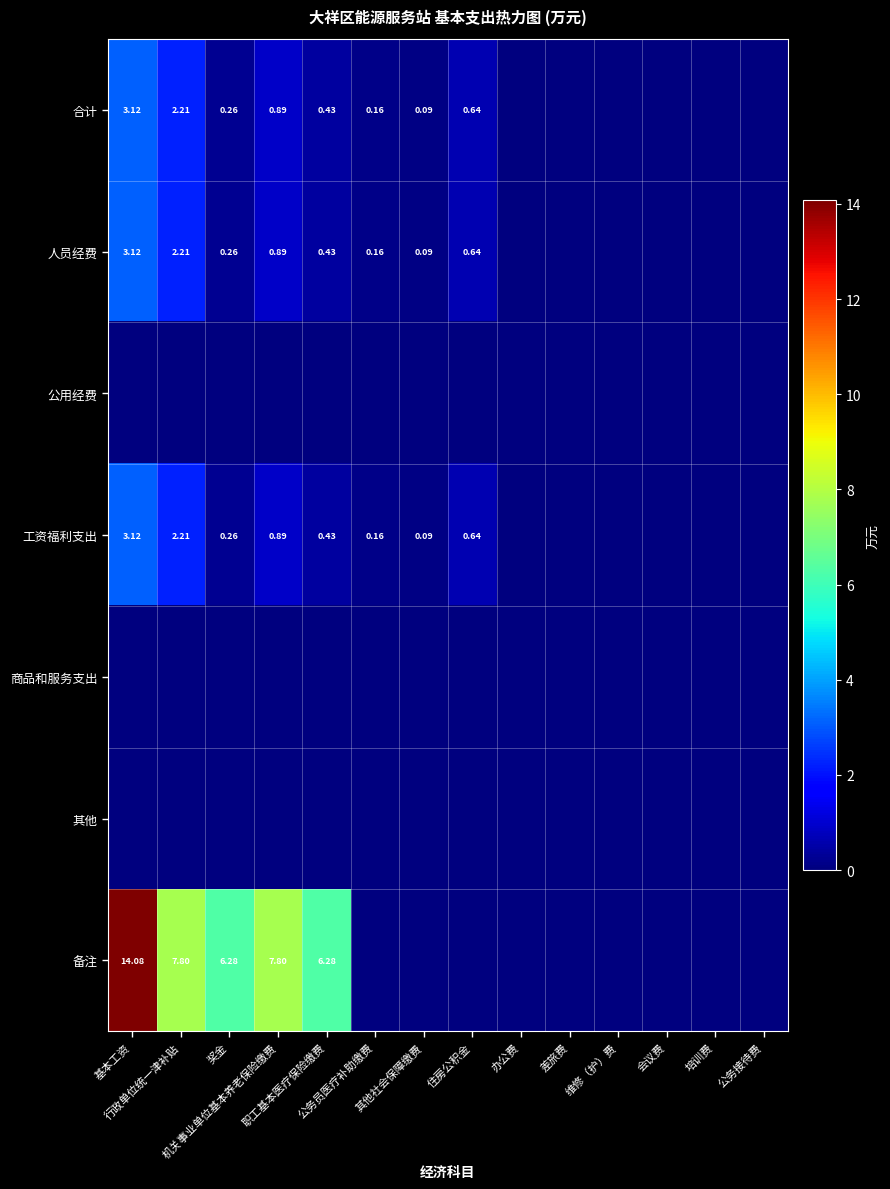

Which has a higher value, 维修（护）费 or 其他社会保障缴费?

其他社会保障缴费